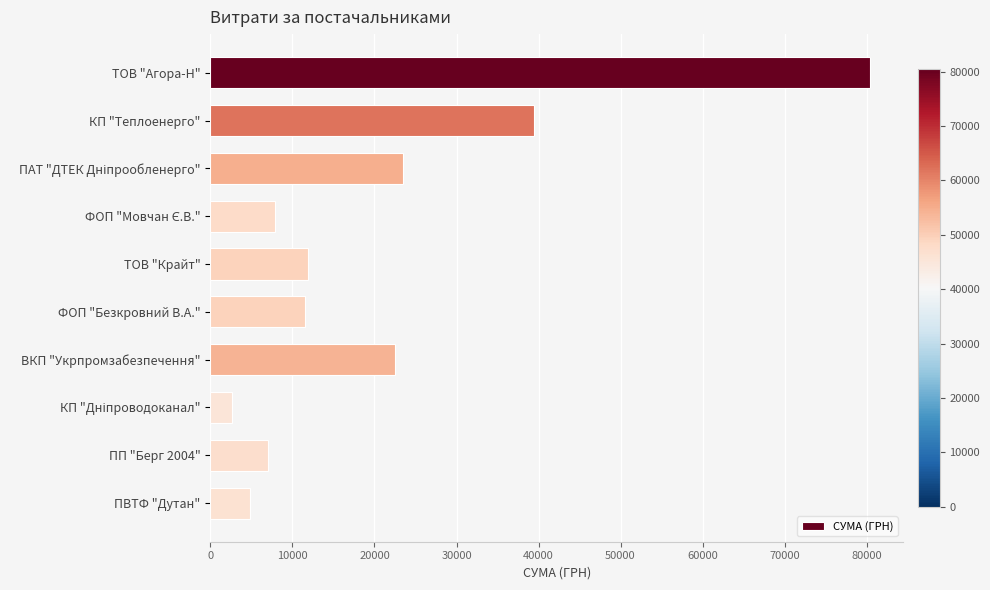

True or false: the data shows 9932.0 at ПП "Берг 2004".

False